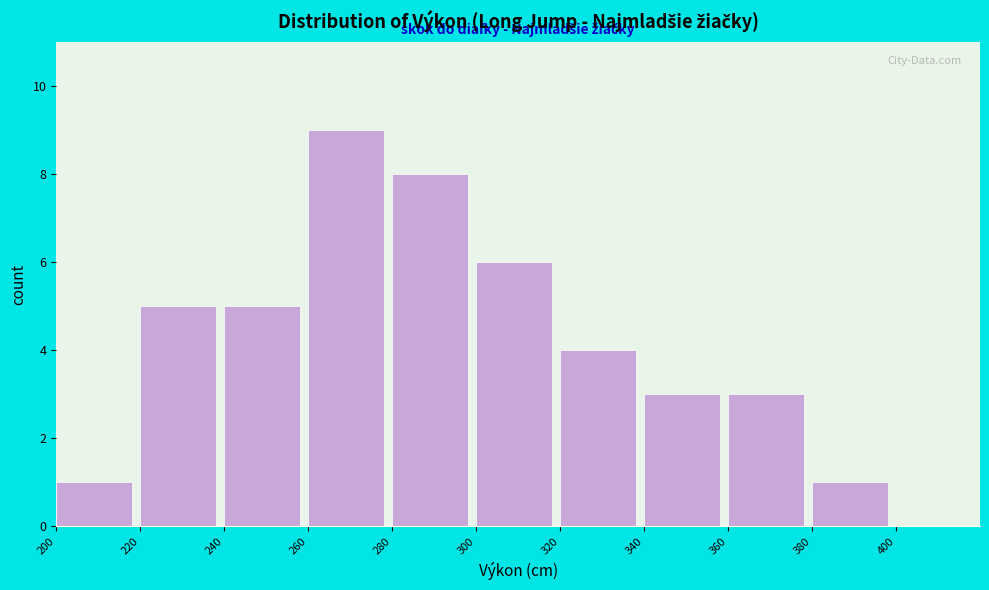

How tall is the bar that spans 380 to 400 on the x-axis? The values are not printed on the chart, so give them approximately, as read against the axis.

1